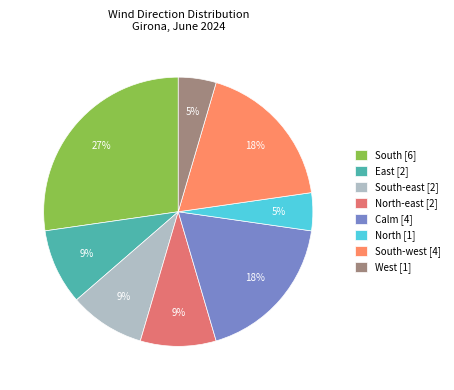

How many segments does this pie chart have?

8